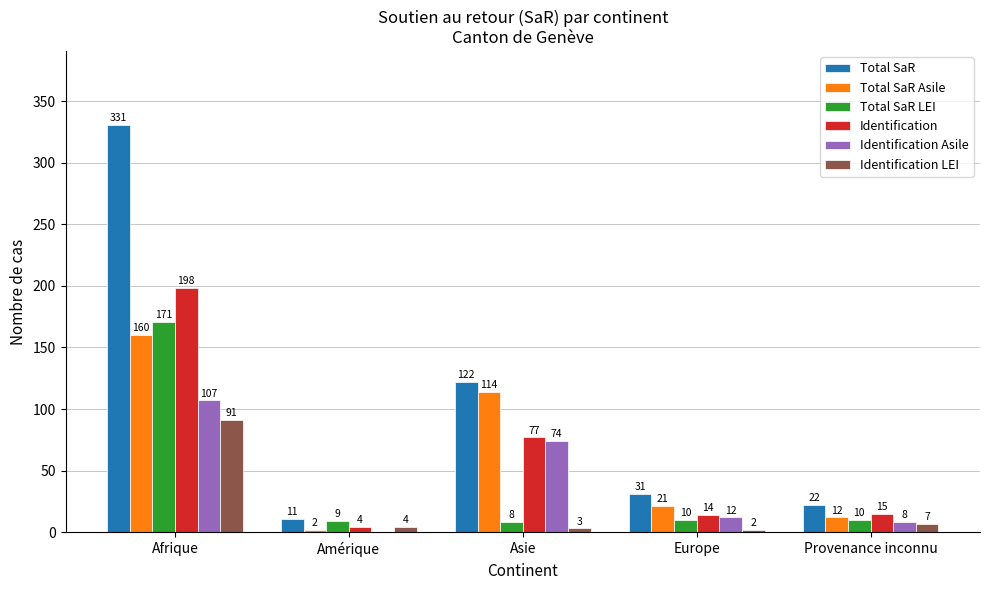

The Identification series shows 77 at Asie. True or false?

True